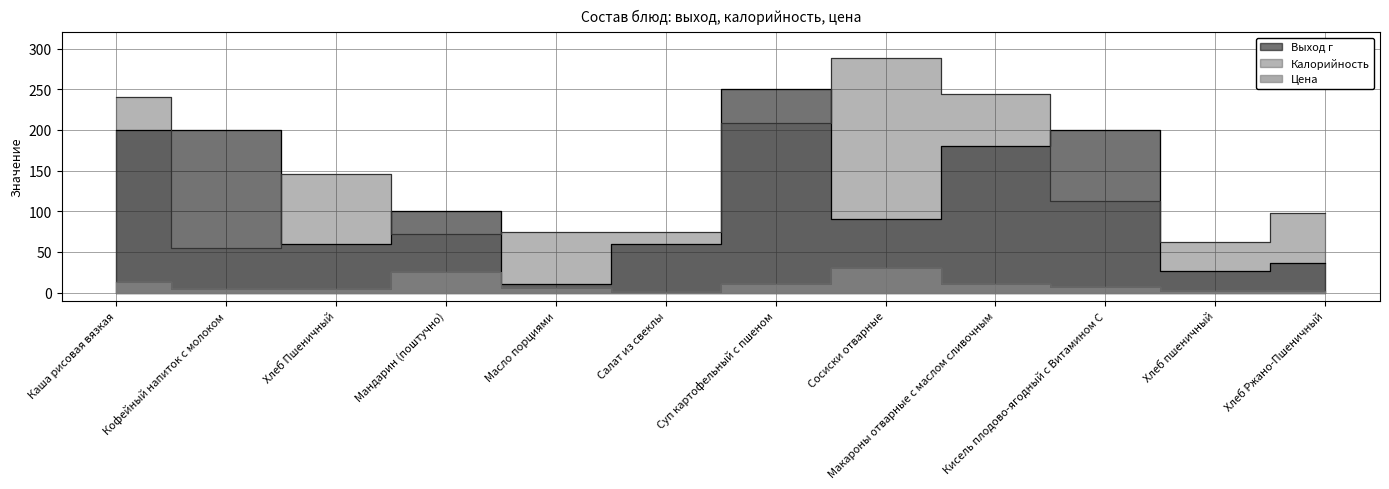

True or false: Выход г has a value of 200.0 at Каша рисовая вязкая.

True